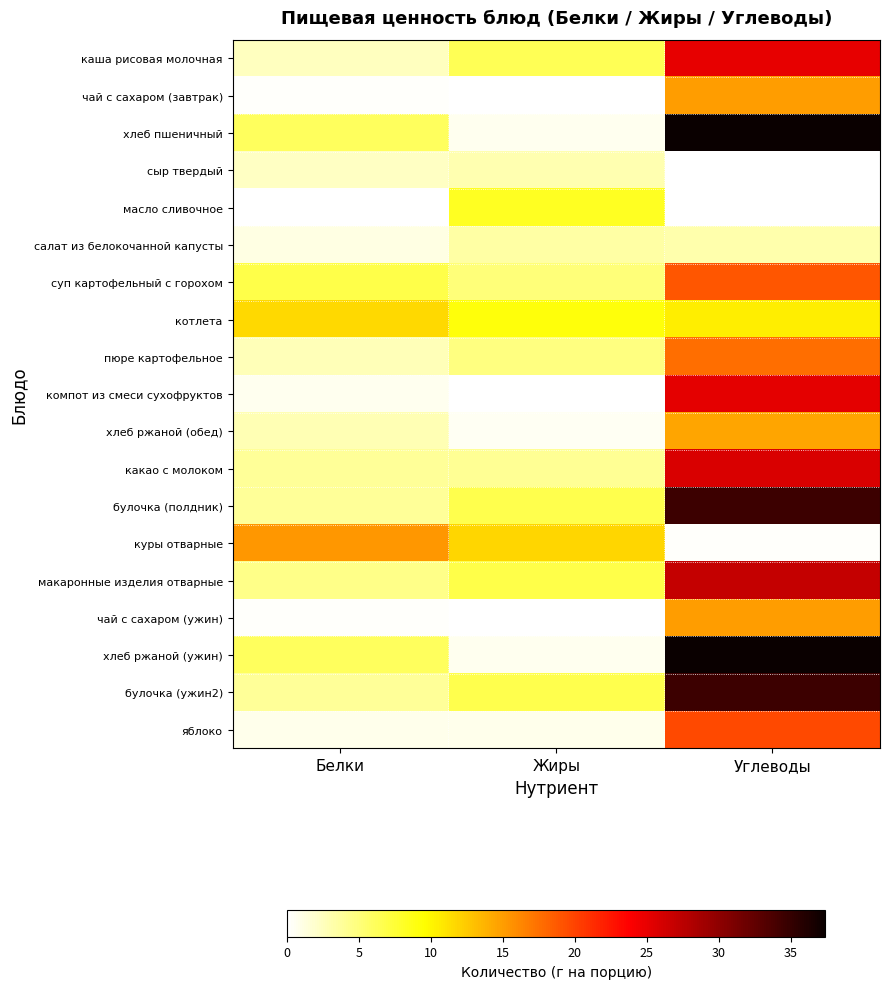

Reading left to right, extract all data points from this chart.

каша рисовая молочная: Белки=2.4	Жиры=6.4	Углеводы=25.0
чай с сахаром (завтрак): Белки=0.2	Жиры=0.1	Углеводы=15.0
хлеб пшеничный: Белки=6.1	Жиры=0.7	Углеводы=37.4
сыр твердый: Белки=2.3	Жиры=3.0	Углеводы=0.0
масло сливочное: Белки=0.1	Жиры=8.2	Углеводы=0.1
салат из белокочанной капусты: Белки=1.1	Жиры=3.4	Углеводы=3.2
суп картофельный с горохом: Белки=6.8	Жиры=5.0	Углеводы=18.9
котлета: Белки=11.6	Жиры=9.1	Углеводы=10.5
пюре картофельное: Белки=2.7	Жиры=4.7	Углеводы=17.6
компот из смеси сухофруктов: Белки=0.6	Жиры=0.0	Углеводы=25.2
хлеб ржаной (обед): Белки=2.8	Жиры=0.5	Углеводы=14.6
какао с молоком: Белки=3.8	Жиры=4.0	Углеводы=25.8
булочка (полдник): Белки=3.8	Жиры=6.6	Углеводы=34.5
куры отварные: Белки=15.3	Жиры=11.7	Углеводы=0.2
макаронные изделия отварные: Белки=4.5	Жиры=6.8	Углеводы=27.0
чай с сахаром (ужин): Белки=0.2	Жиры=0.1	Углеводы=15.0
хлеб ржаной (ужин): Белки=6.1	Жиры=0.7	Углеводы=37.4
булочка (ужин2): Белки=3.8	Жиры=6.6	Углеводы=34.5
яблоко: Белки=0.8	Жиры=0.8	Углеводы=19.6